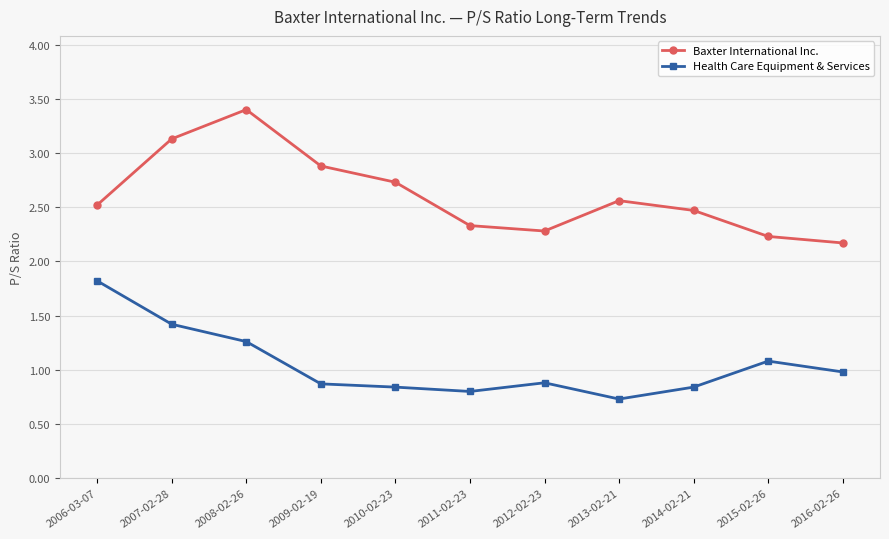

Does the chart display data point markers on the line(s)?

Yes